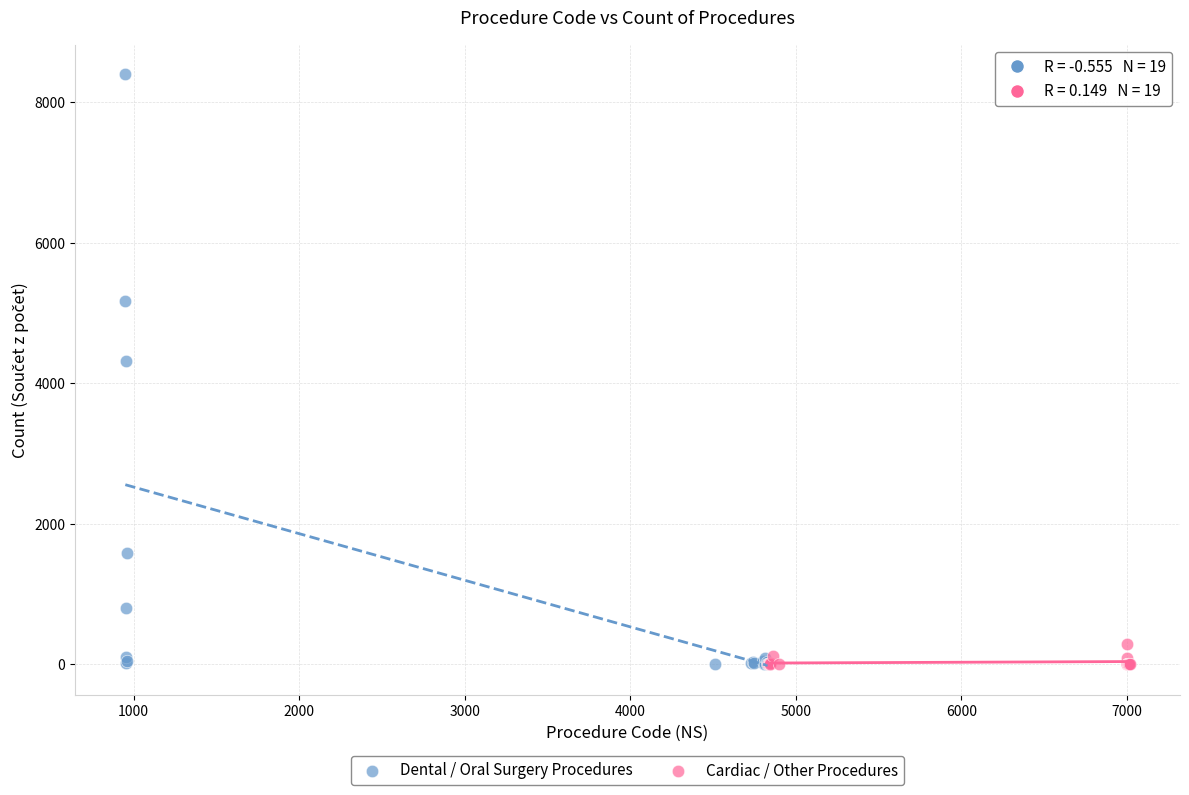

Which series has the largest Y range (max minus min)?

Dental / Oral Surgery Procedures